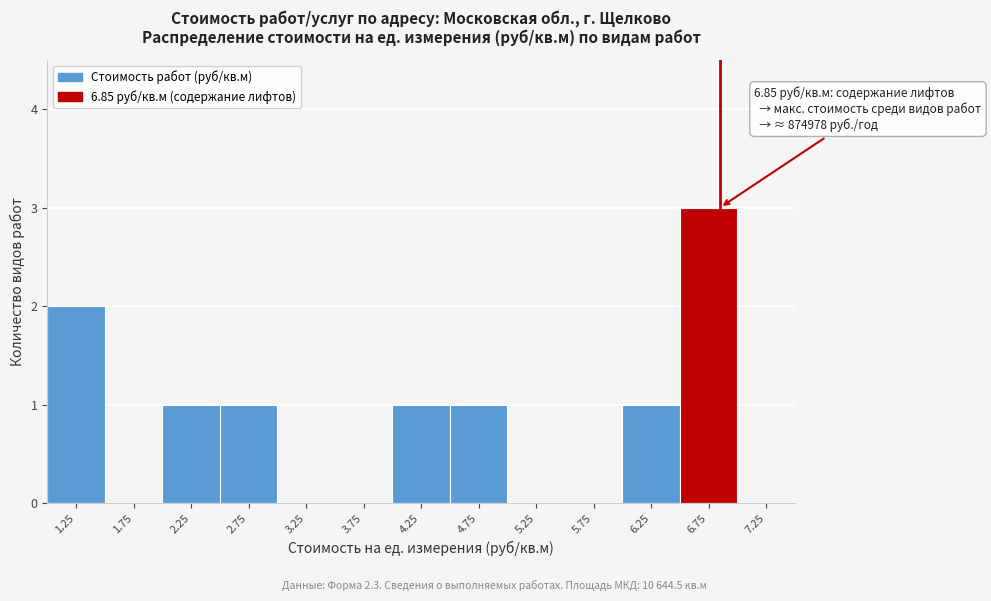

Which range on the x-axis has the tallest bar?

6.5 to 7.0